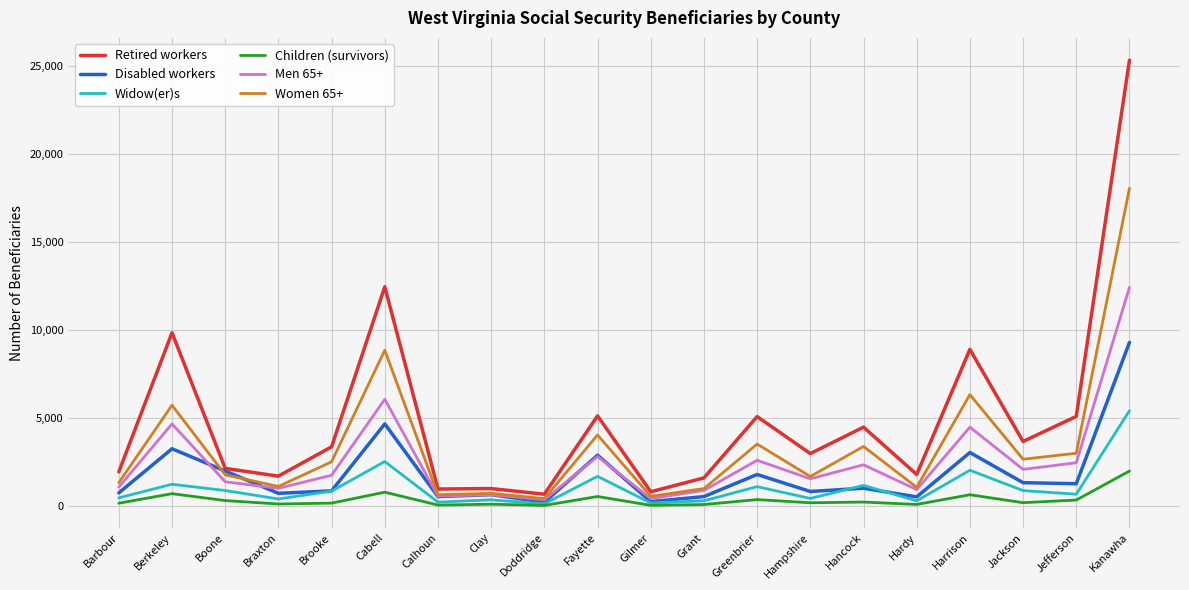

Where is the first local maximum for Disabled workers?

Berkeley